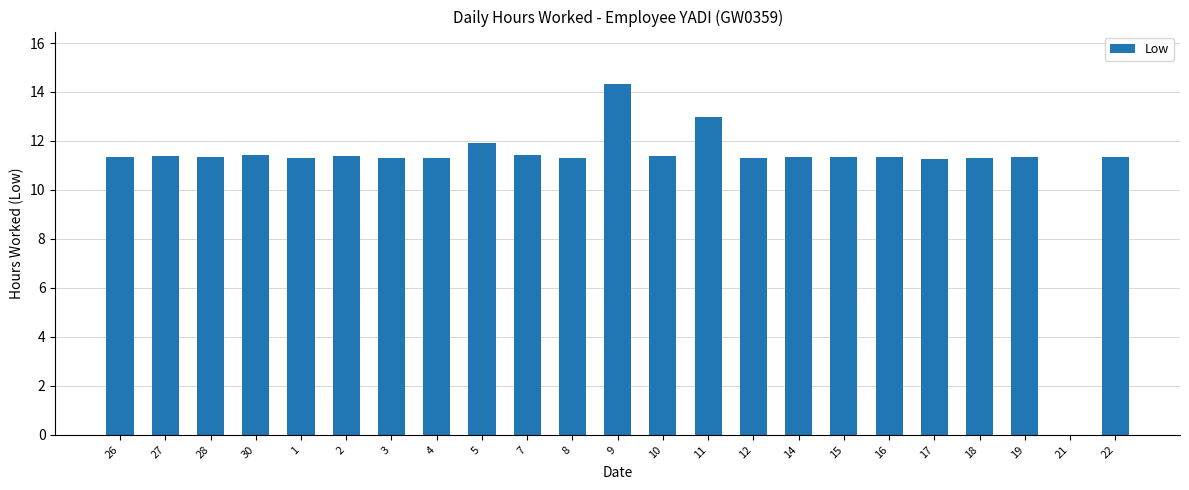

The chart shows a value of 11.4 at 30. True or false?

True